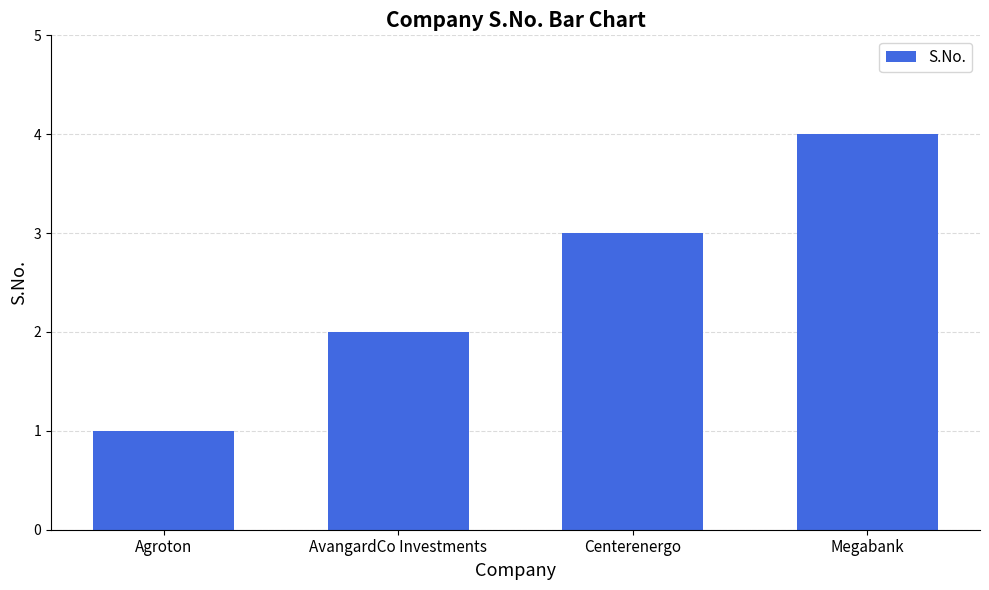

Rank the categories by value from lowest to highest.

Agroton, AvangardCo Investments, Centerenergo, Megabank